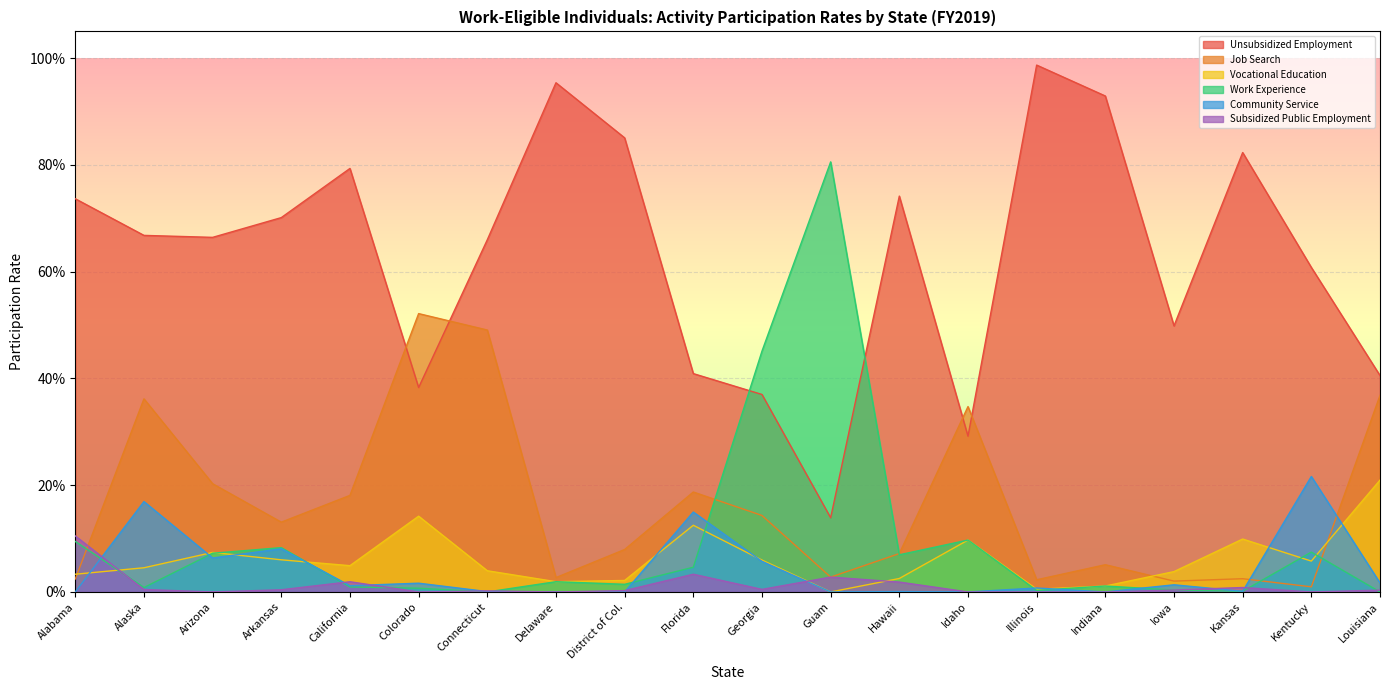

The value of Community Service at Alaska is 0.2. True or false?

True